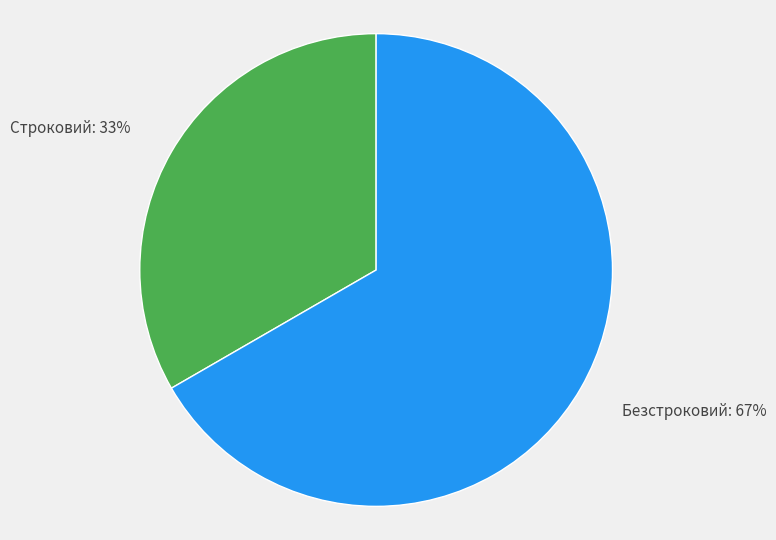

How many segments does this pie chart have?

2